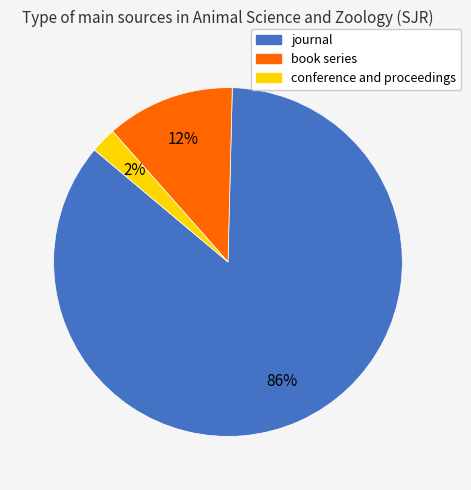

Which slice is the smallest?

conference and proceedings